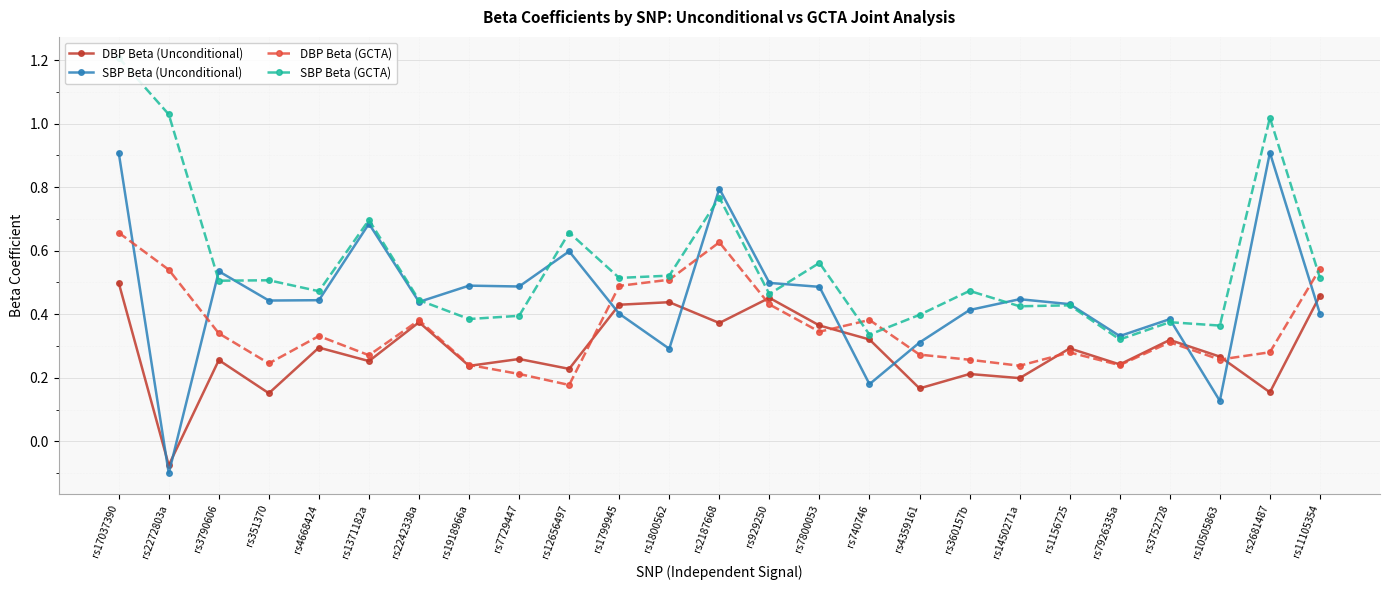

Rank the series by their maximum value, from highest to lowest.

SBP Beta (GCTA), SBP Beta (Unconditional), DBP Beta (GCTA), DBP Beta (Unconditional)